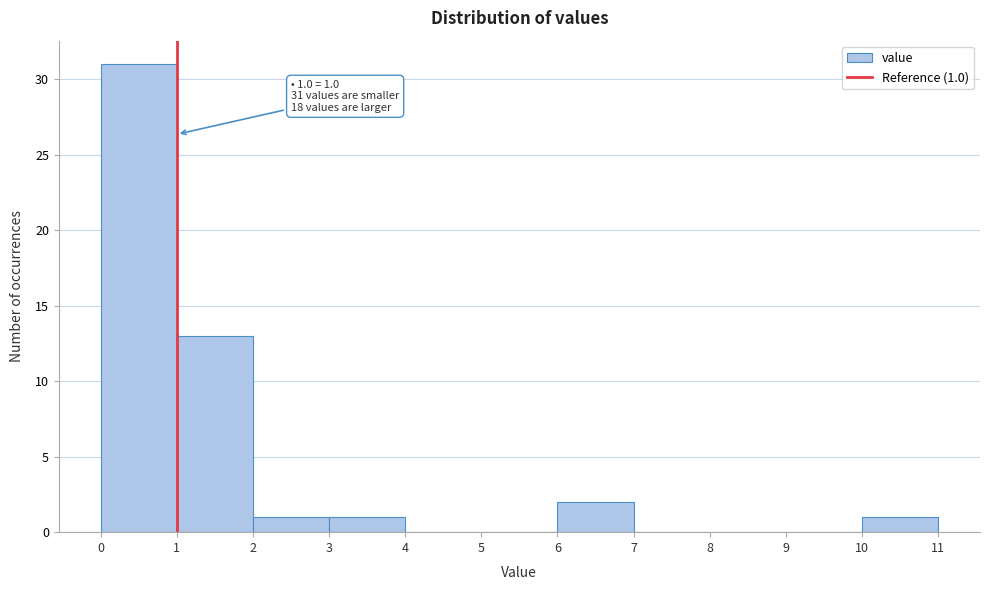

Which range on the x-axis has the tallest bar?

0 to 1